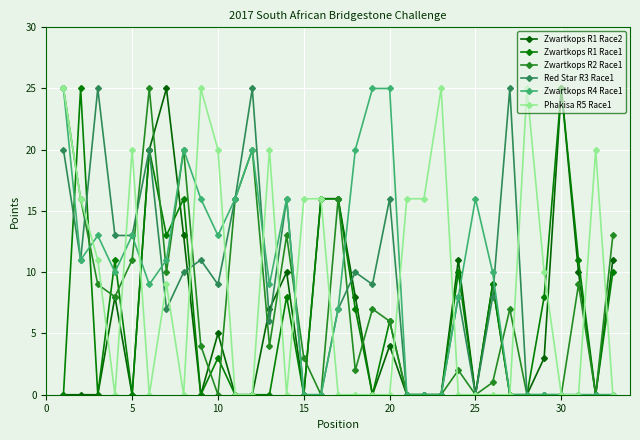

True or false: Phakisa R5 Race1 and Zwartkops R1 Race2 cross at least once.

True